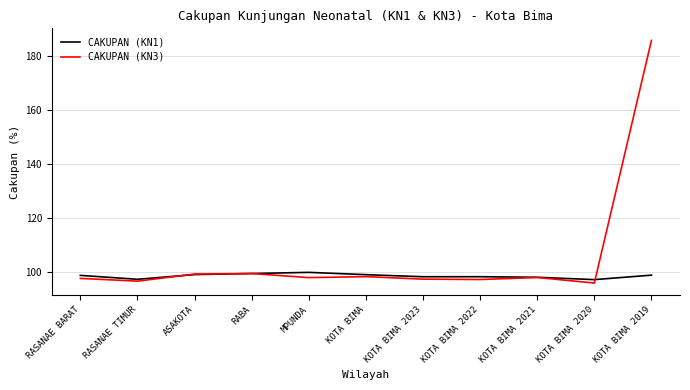

List the series in order of their peak value, highest first.

CAKUPAN (KN3), CAKUPAN (KN1)